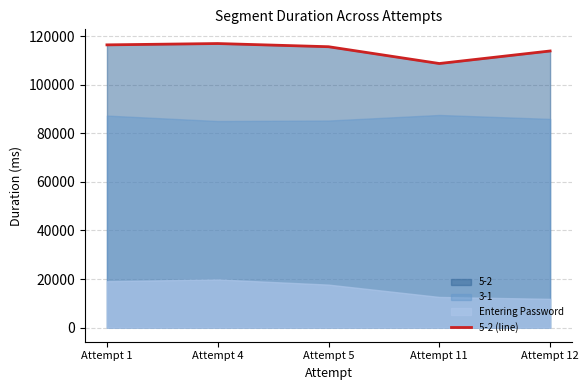

How many lines are shown in the chart?

1